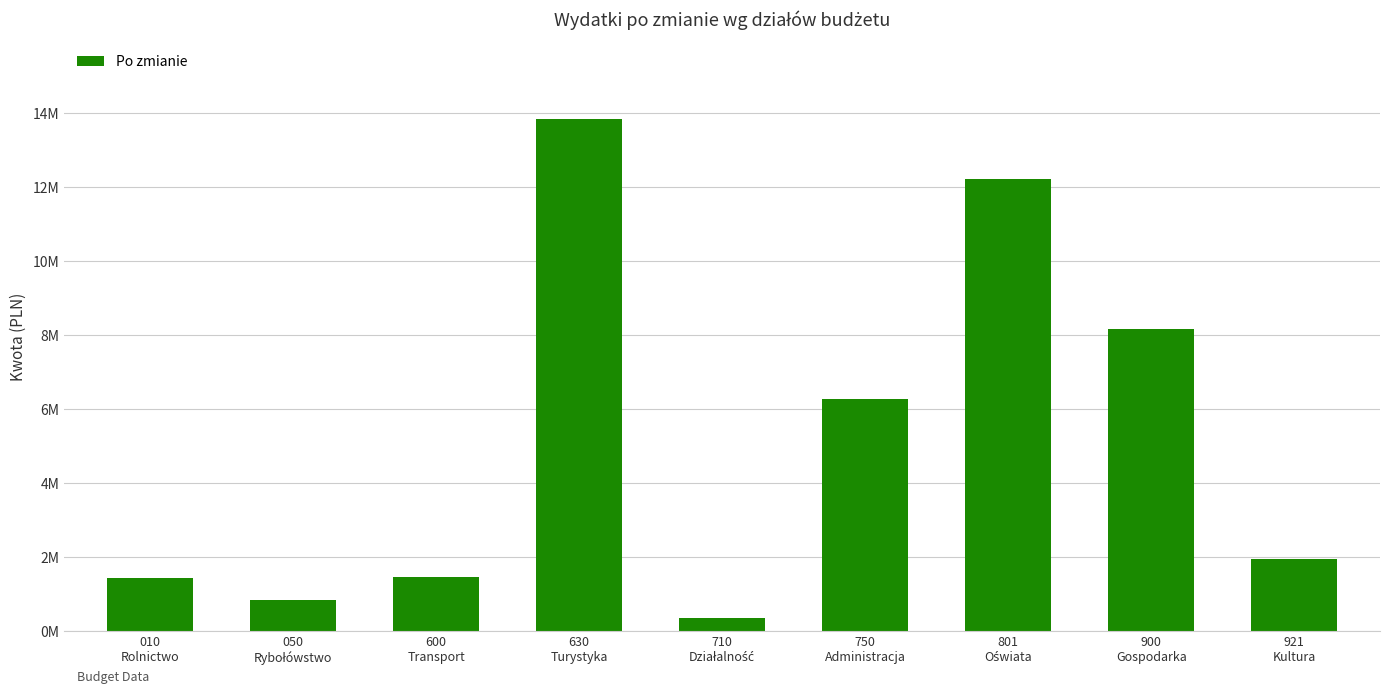

Between 630
Turystyka and 921
Kultura, which is larger?

630
Turystyka